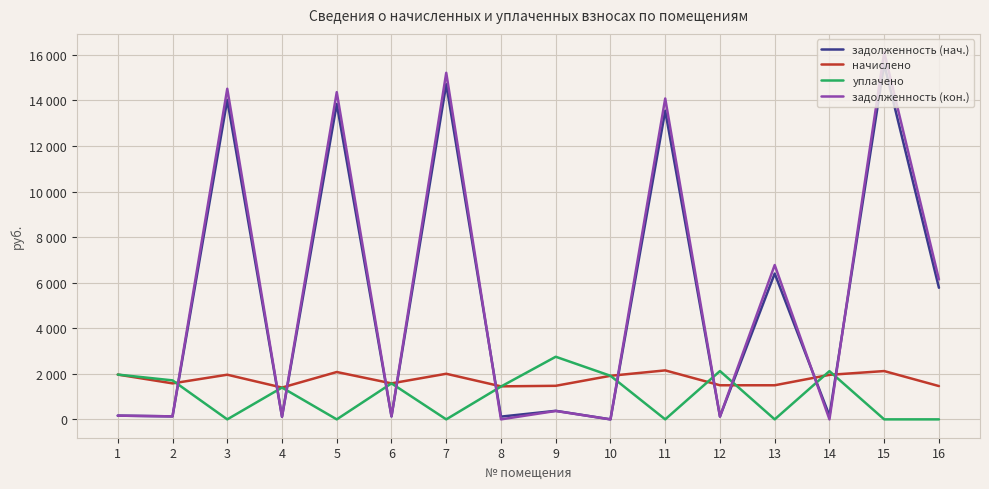

True or false: задолженность (нач.) and задолженность (кон.) cross at least once.

True